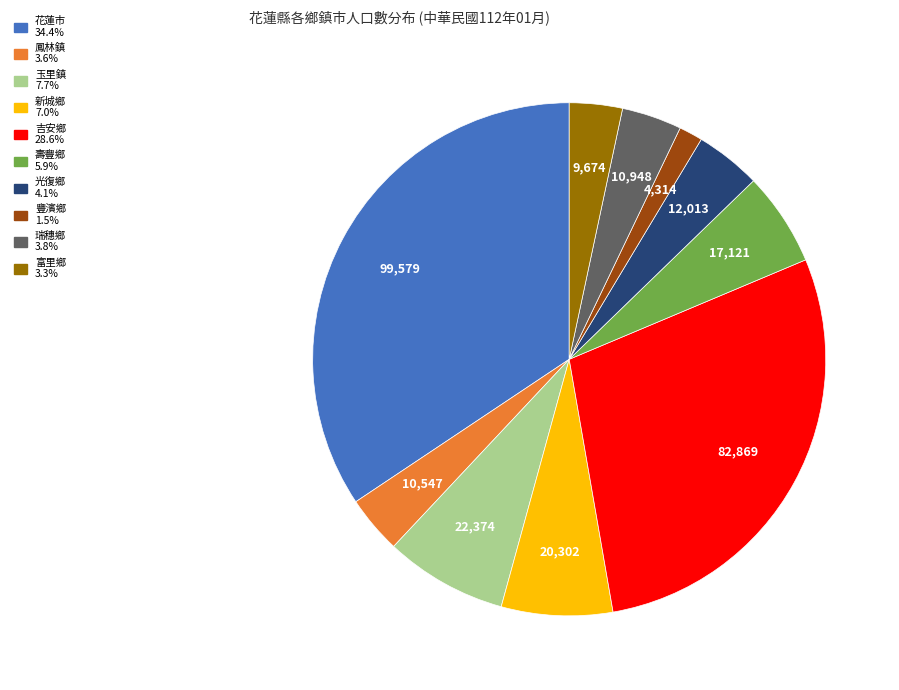

Count the number of slices in the pie.

10